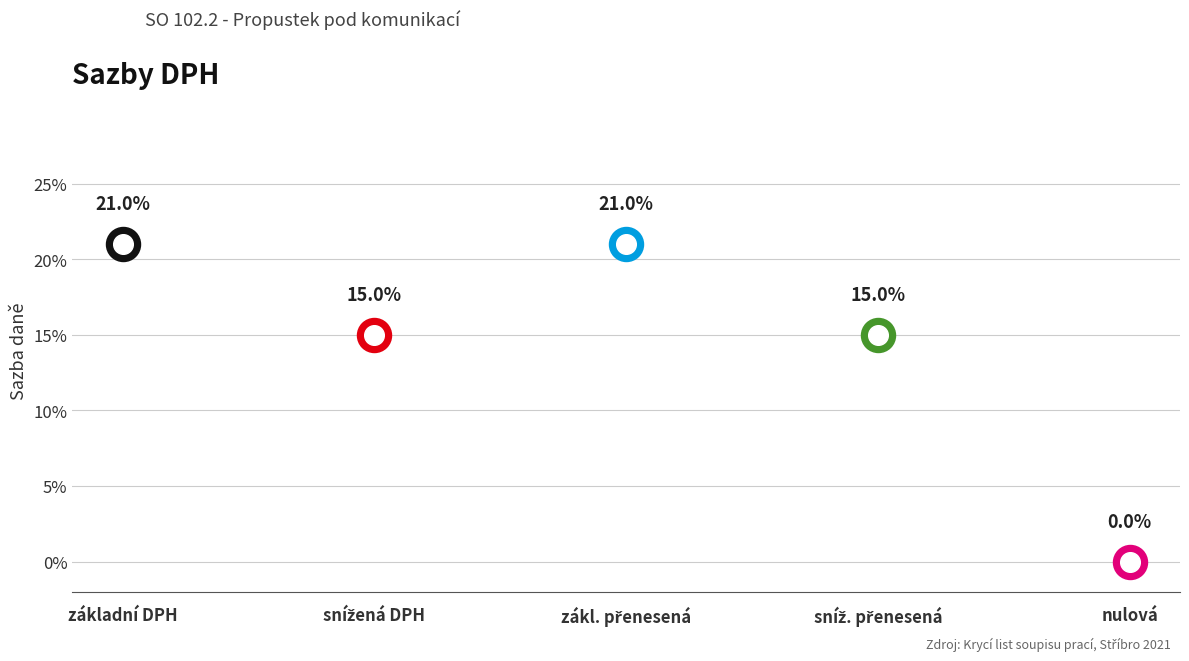

What is the change in value from zákl. přenesená to nulová?

-0.2